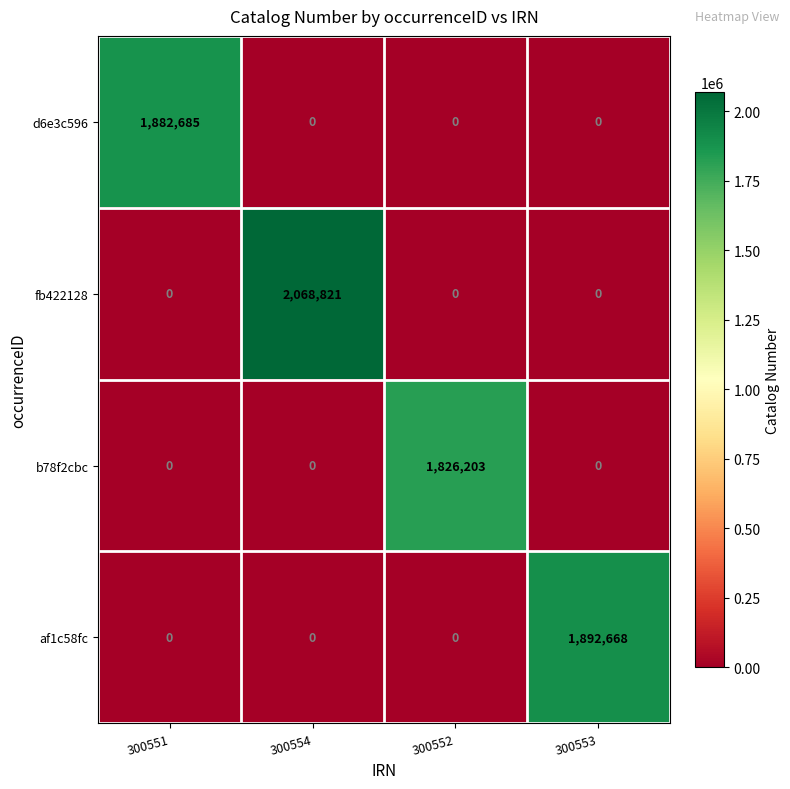

Between 300551 and 300552, which series saw the biggest shift?

d6e3c596